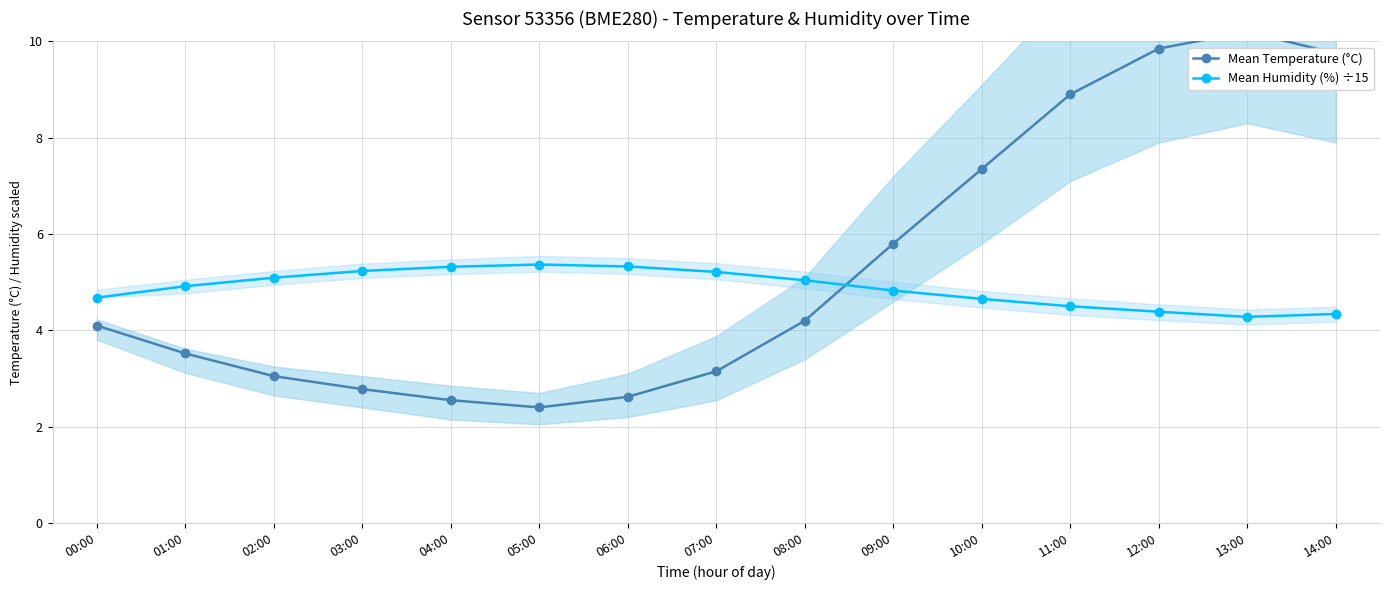

What value does the Mean Temperature (°C) series have at 08:00?

4.2